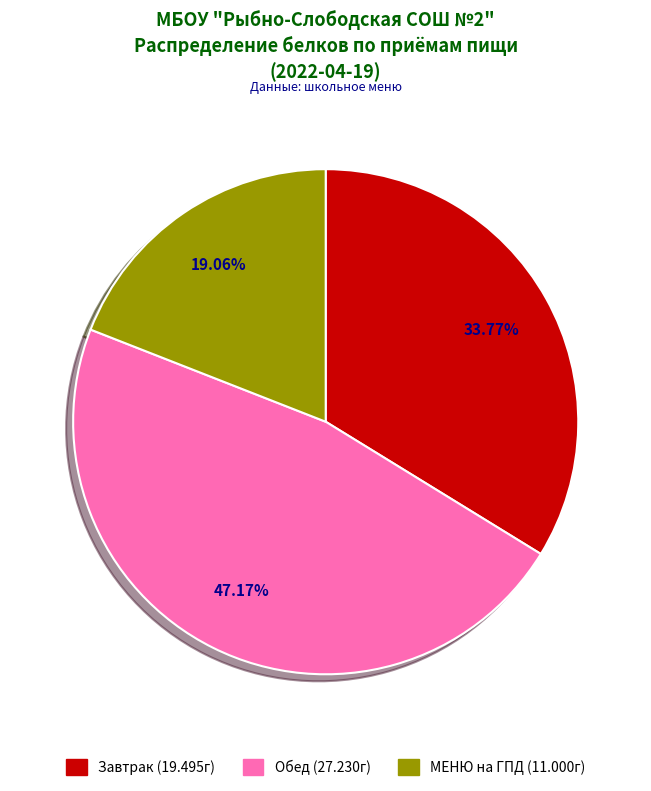

Which has a higher value, МЕНЮ на ГПД or Завтрак?

Завтрак